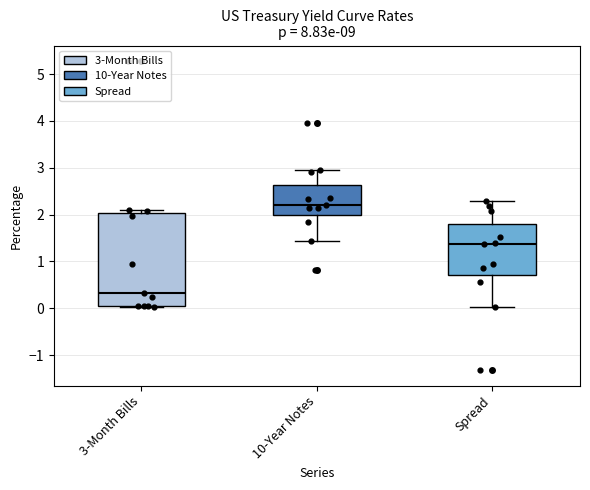

Reading left to right, read every box against the y-axis: the position of its median line, the range the box covers, and the ends of its whiskers. The values are not printed on the chart, so give them approximately, as read against the axis.

3-Month Bills: median 0.3, box 0.1 to 2.0, whiskers 0.0 to 2.1
10-Year Notes: median 2.2, box 2.0 to 2.6, whiskers 1.4 to 3.0
Spread: median 1.4, box 0.7 to 1.8, whiskers 0.0 to 2.3